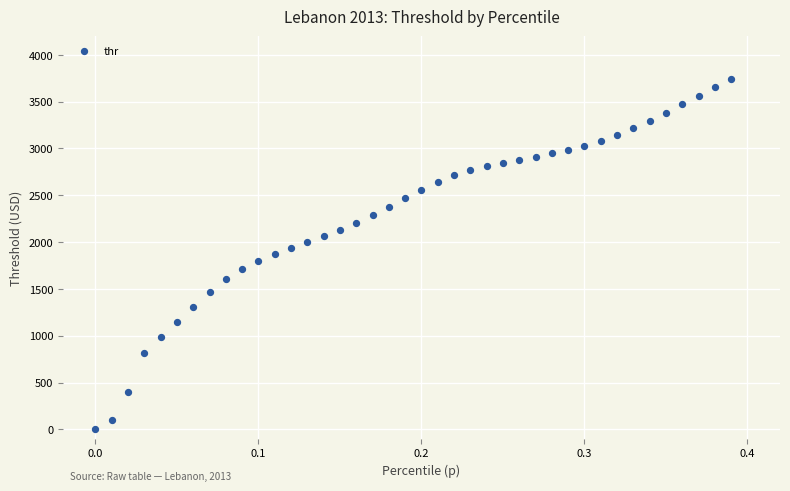

What is the range of X values (max minus min)?

0.4